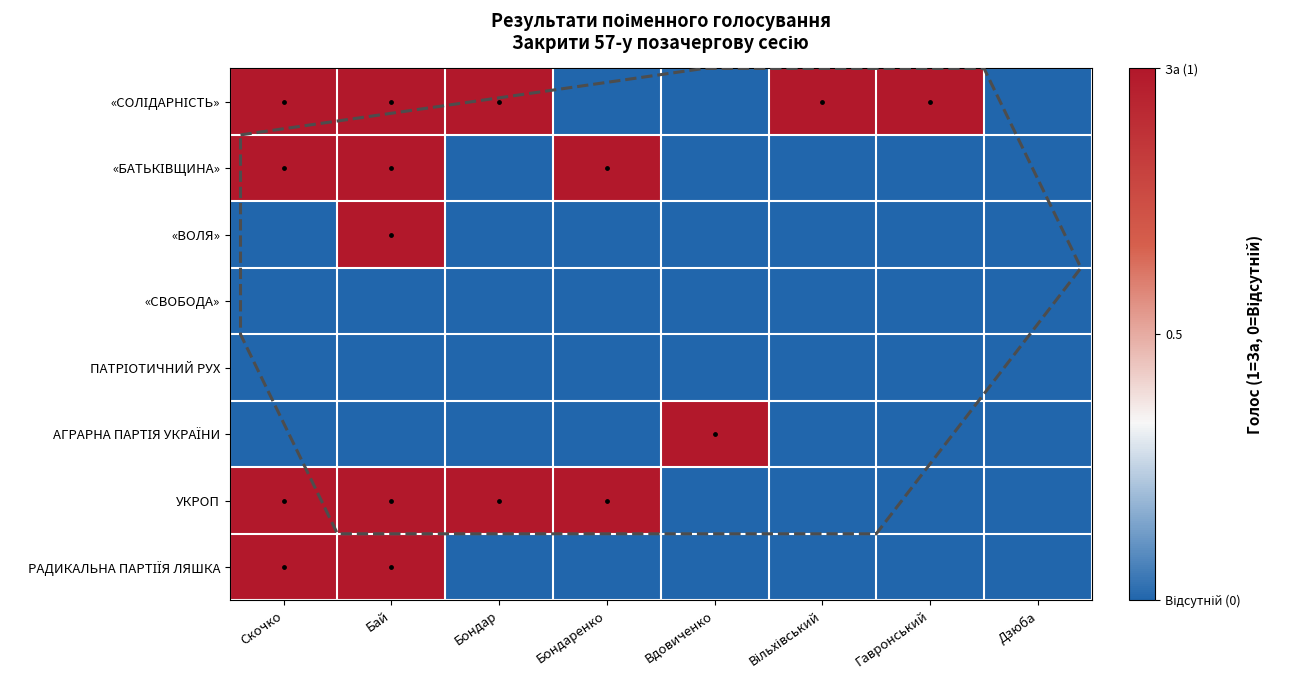

Rank the series by their maximum value, from highest to lowest.

«СОЛІДАРНІСТЬ», «БАТЬКІВЩИНА», «ВОЛЯ», АГРАРНА ПАРТІЯ УКРАЇНИ, УКРОП, РАДИКАЛЬНА ПАРТІЇЯ ЛЯШКА, «СВОБОДА», ПАТРІОТИЧНИЙ РУХ